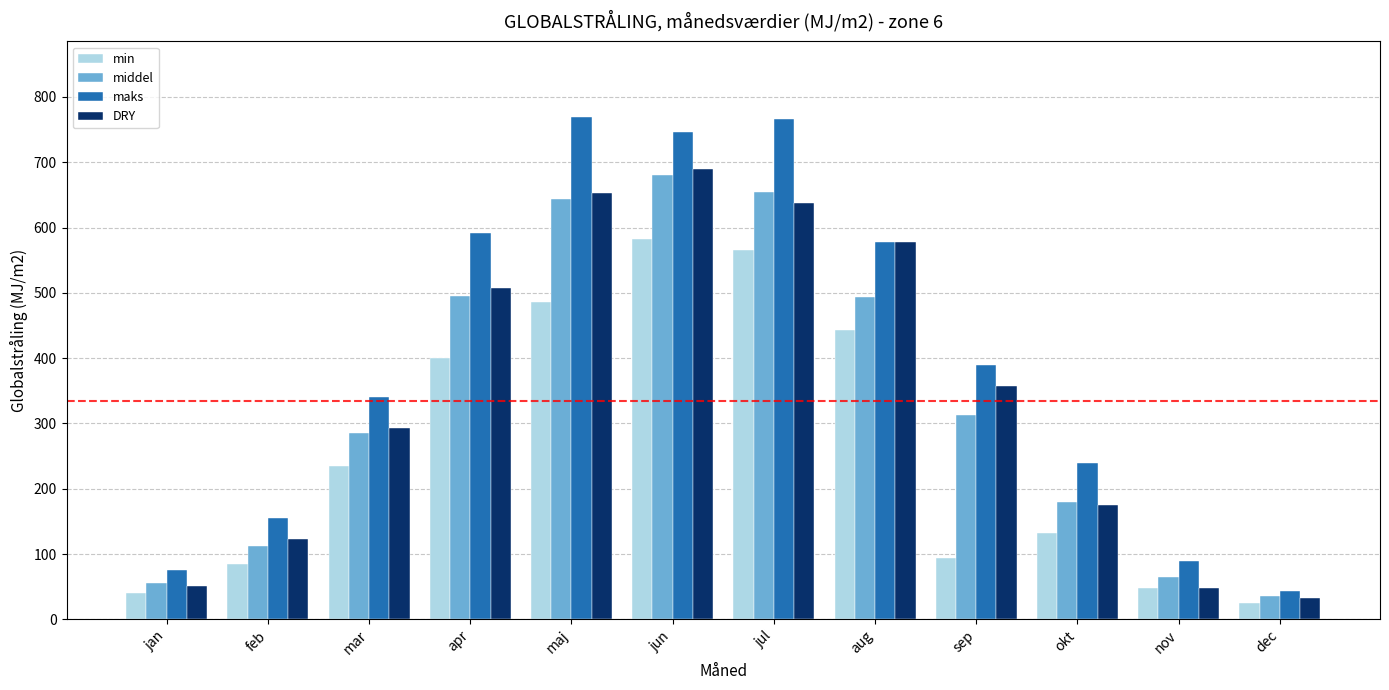

What is the sum of the middel values at apr and aug?

990.0